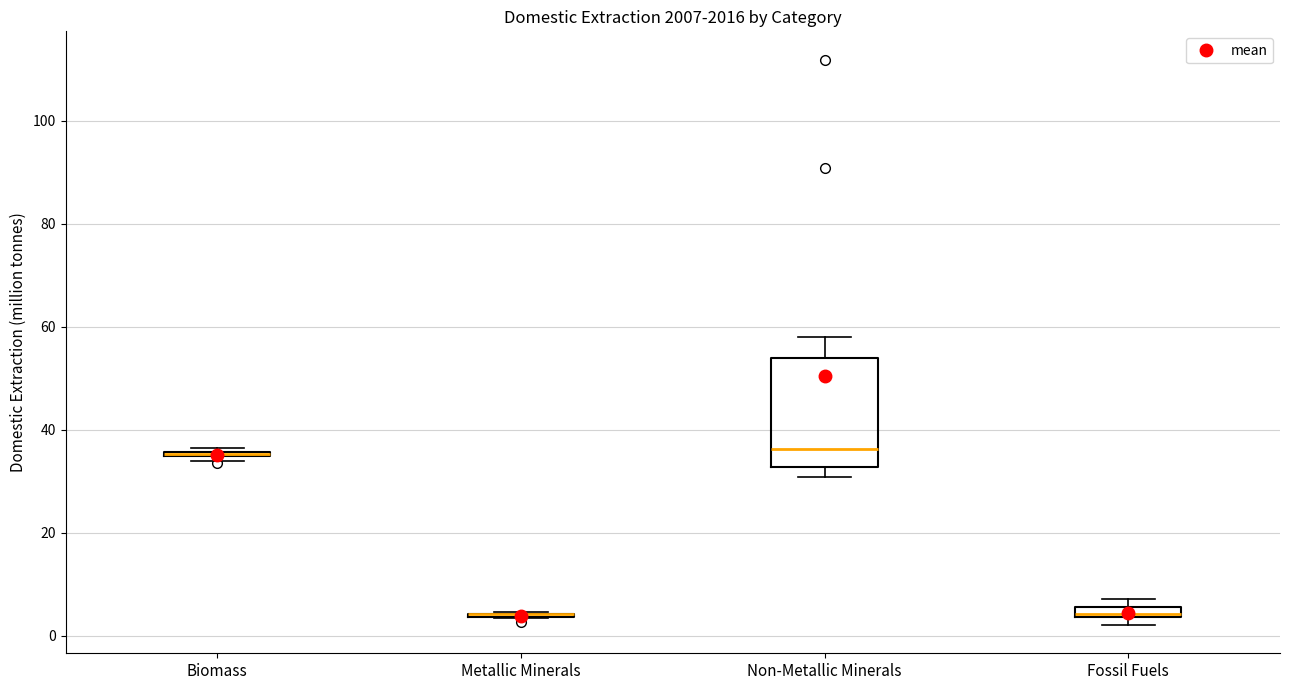

Comparing the boxes themselves (not the whiskers), which one is the tallest?

Non-Metallic Minerals